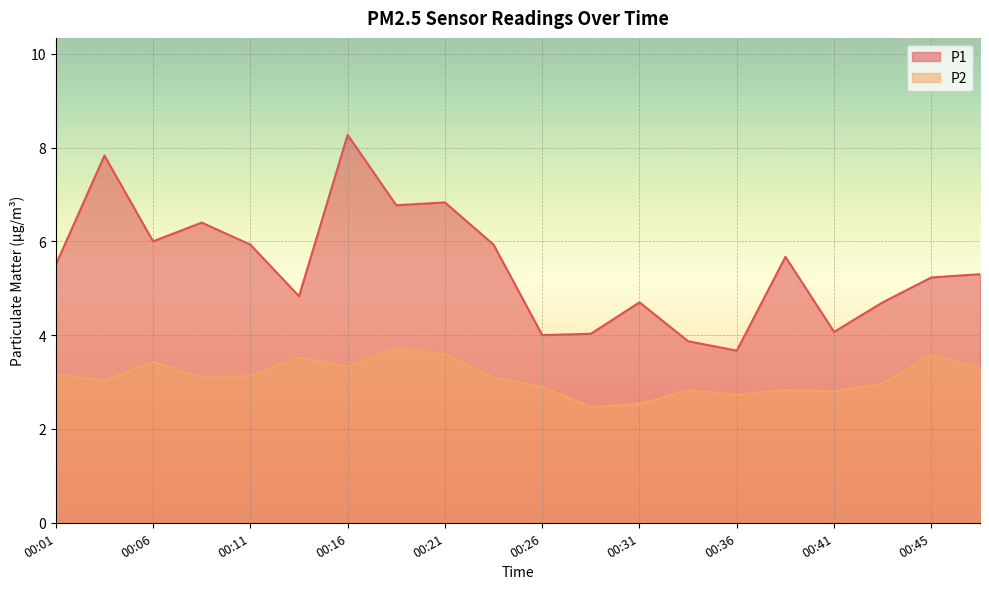

Which category has the highest value across all series?

00:16